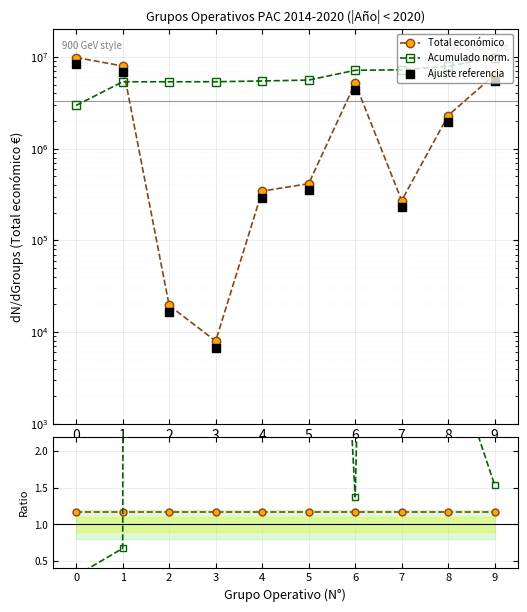

What are all the series names shown in the legend?

Total económico, Acumulado norm., Ajuste referencia